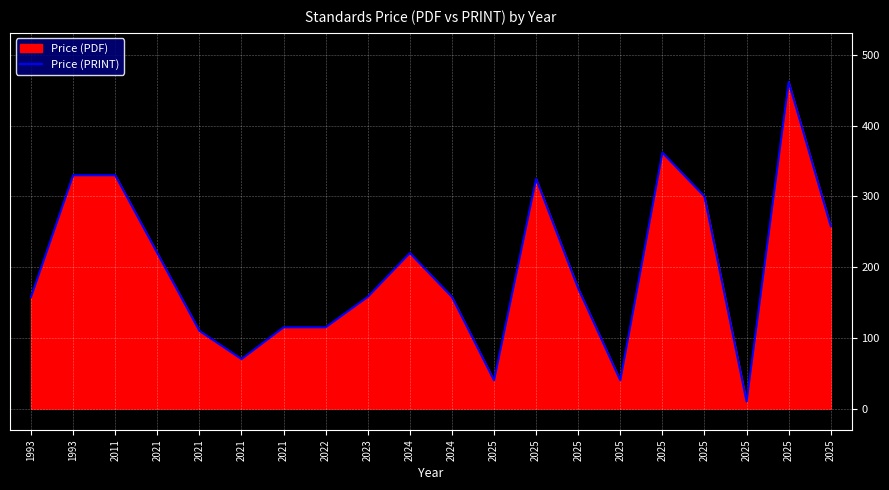

What is the maximum value shown in the chart?

462